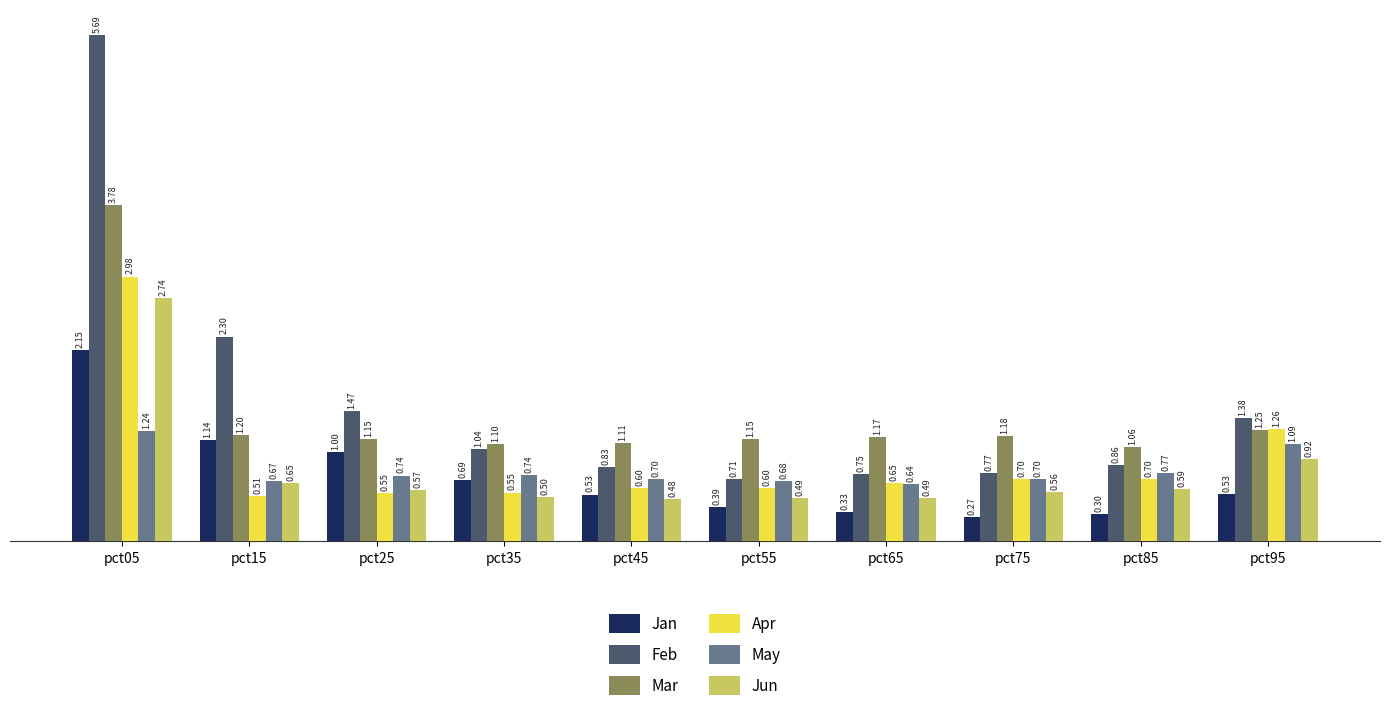

Rank the series by their maximum value, from lowest to highest.

May, Jan, Jun, Apr, Mar, Feb